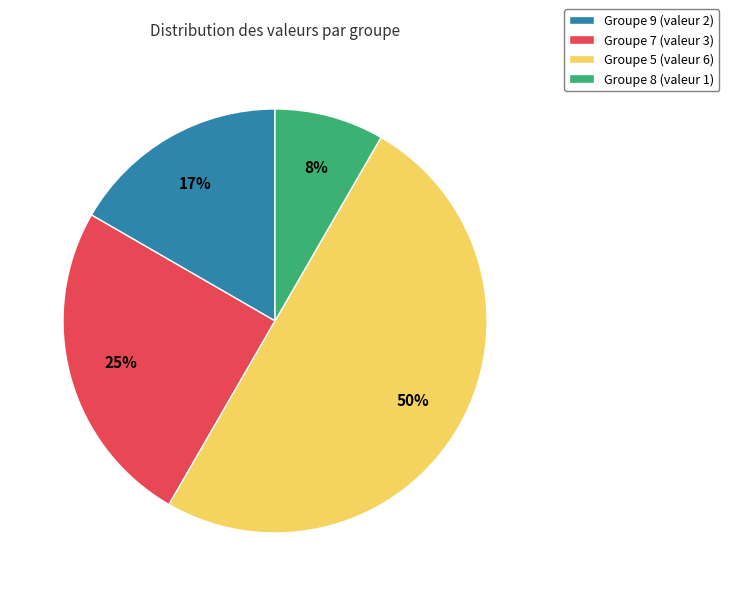

Which category accounts for the majority?

Groupe 5 (valeur 6)